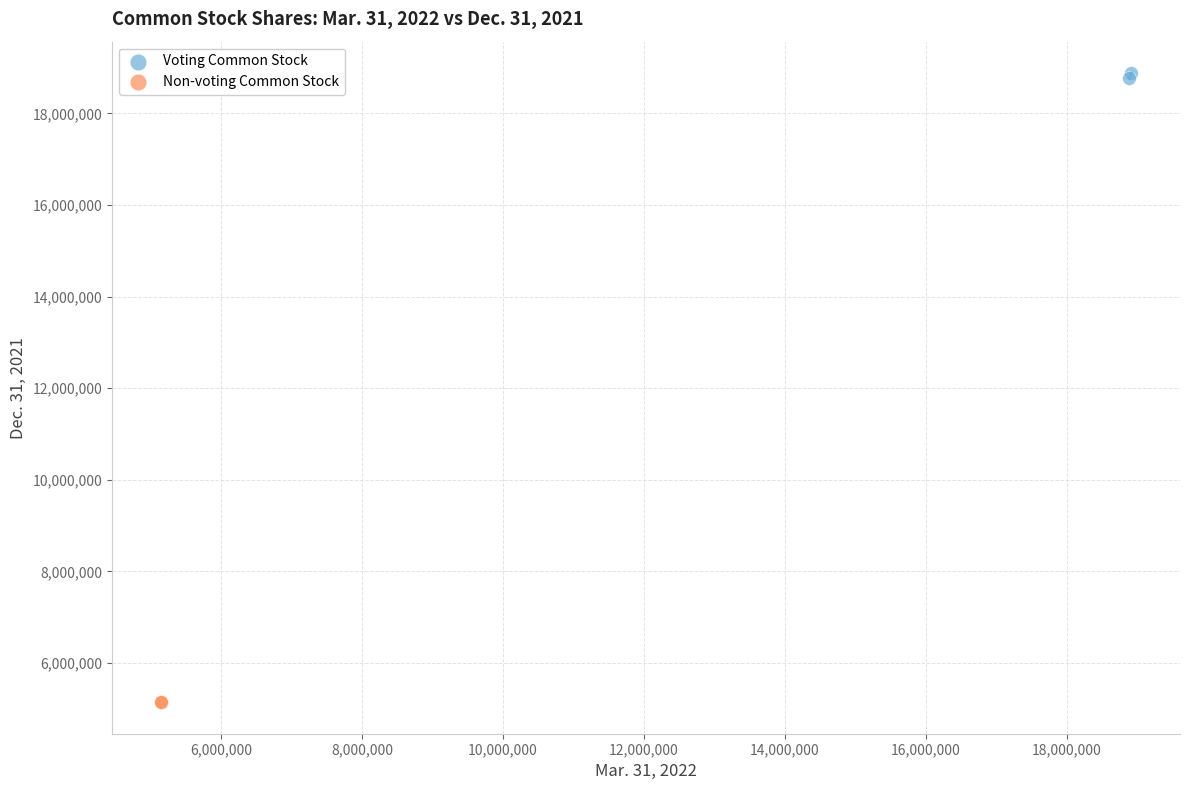

Which series contains the highest Y value?

Voting Common Stock